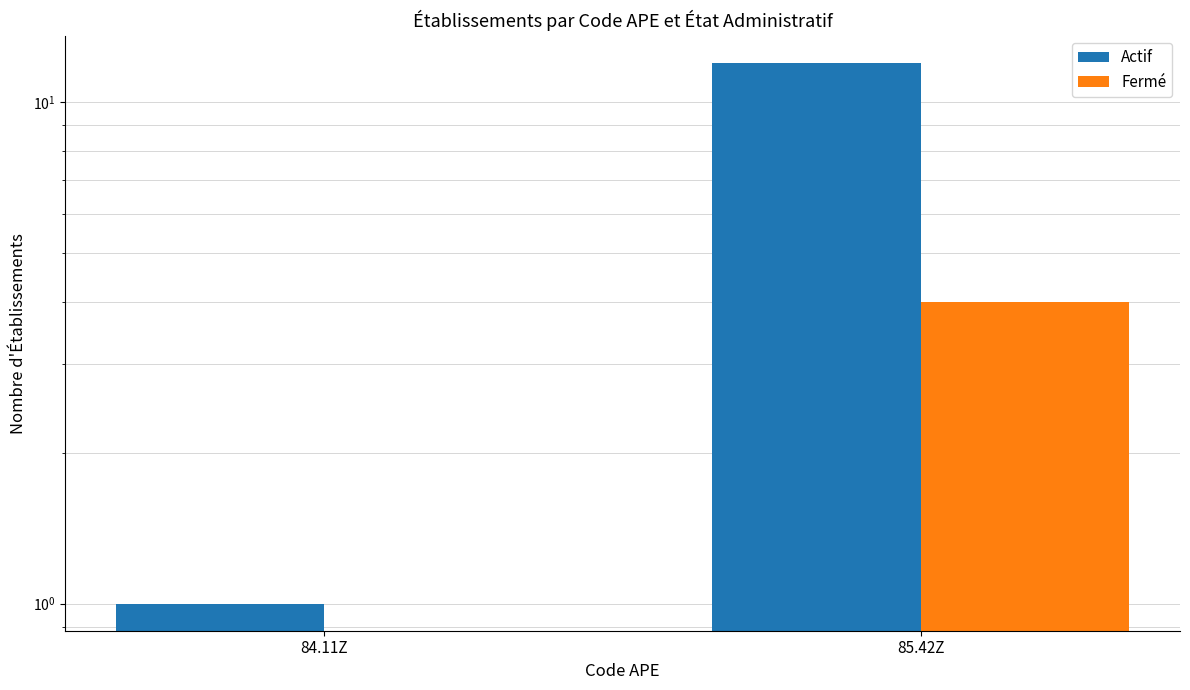

How many bars are there in total?

4